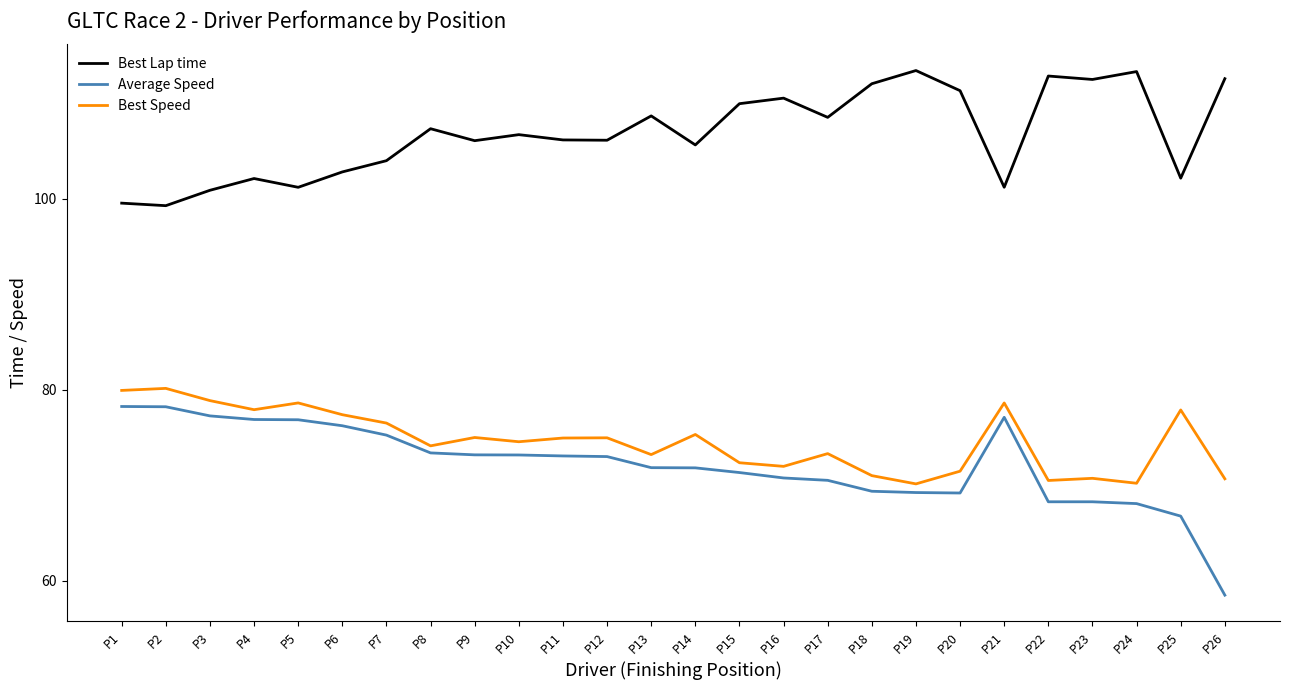

What is the greatest value displayed?

113.4